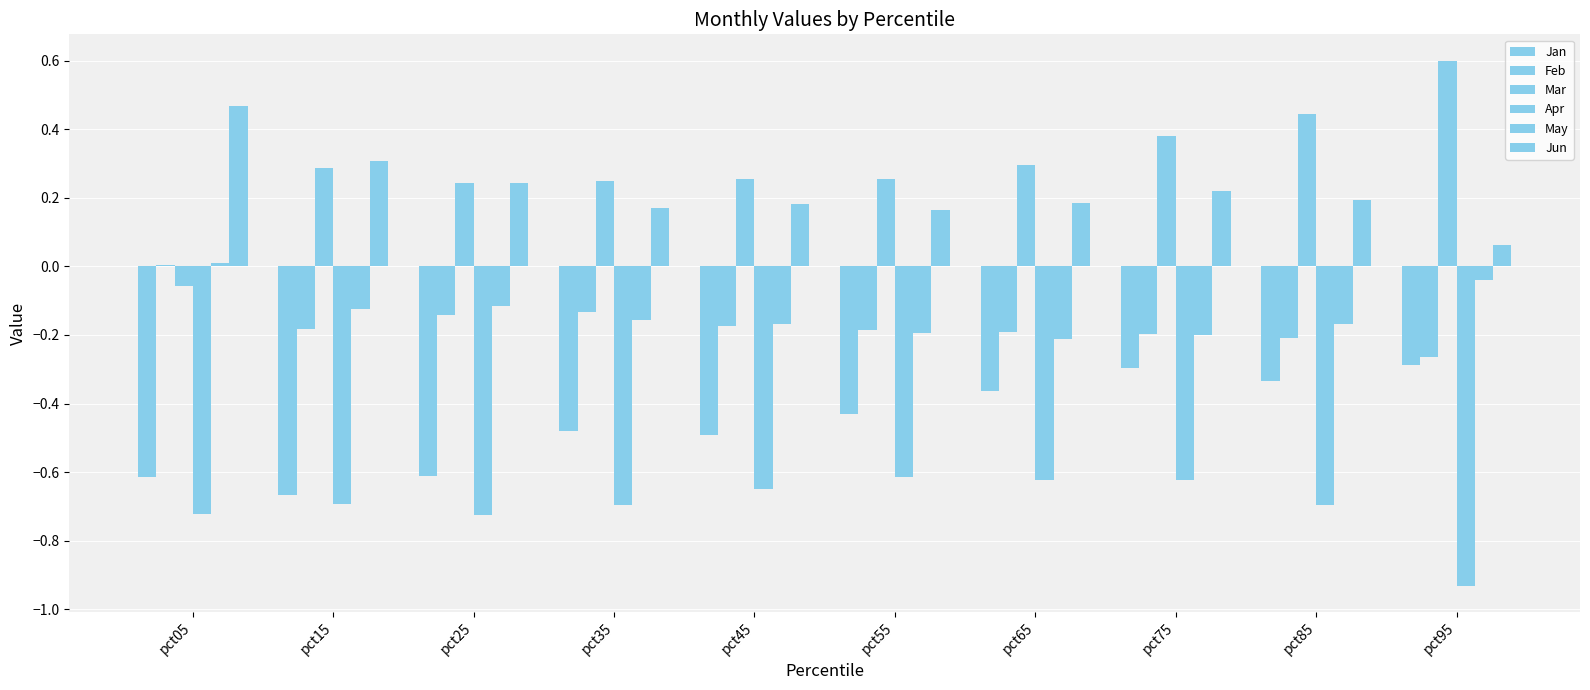

How many data points does each series have?

10